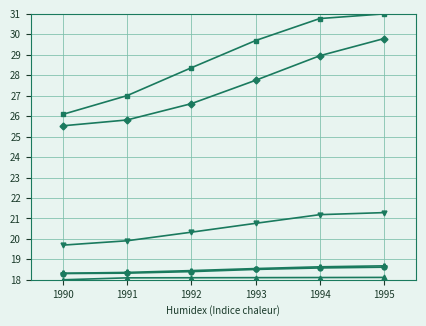

How many lines are shown in the chart?

6